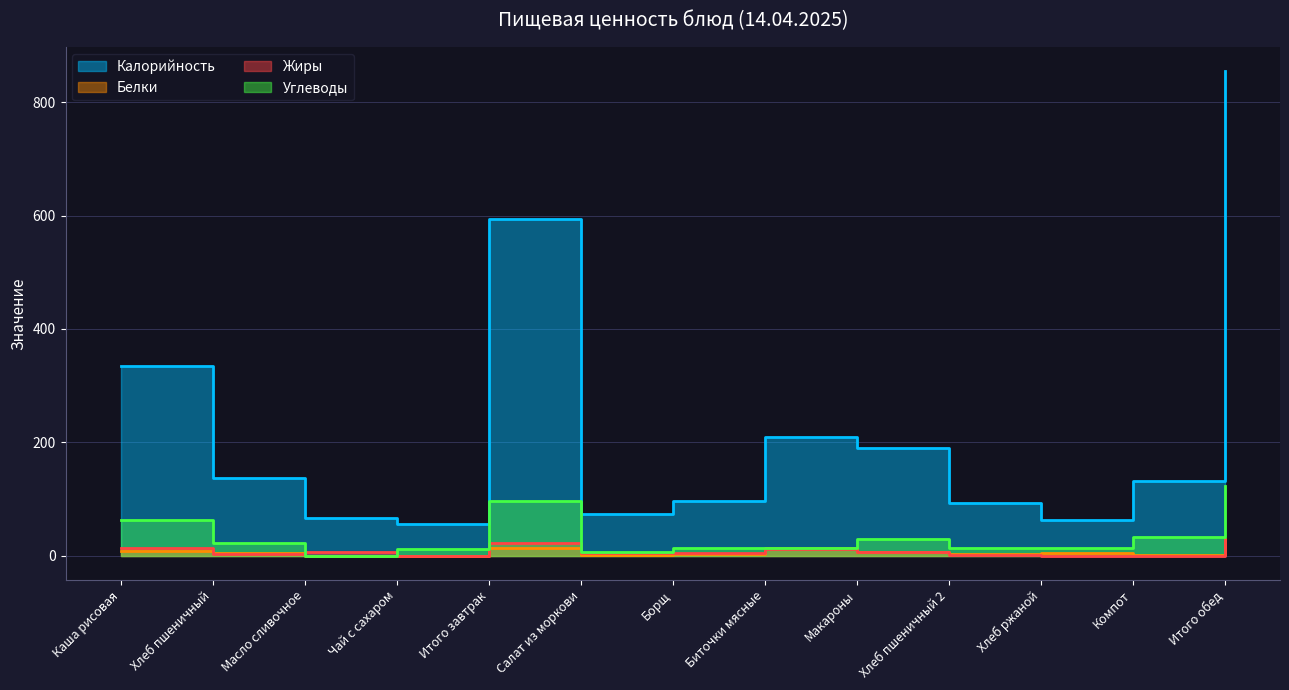

At which category is the sum across all series the highest?

Итого обед